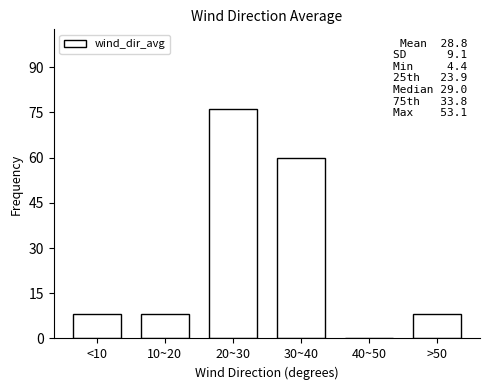

Reading left to right, what are all the values shown in this chart?

<10=8	10~20=8	20~30=76	30~40=60	40~50=0	>50=8